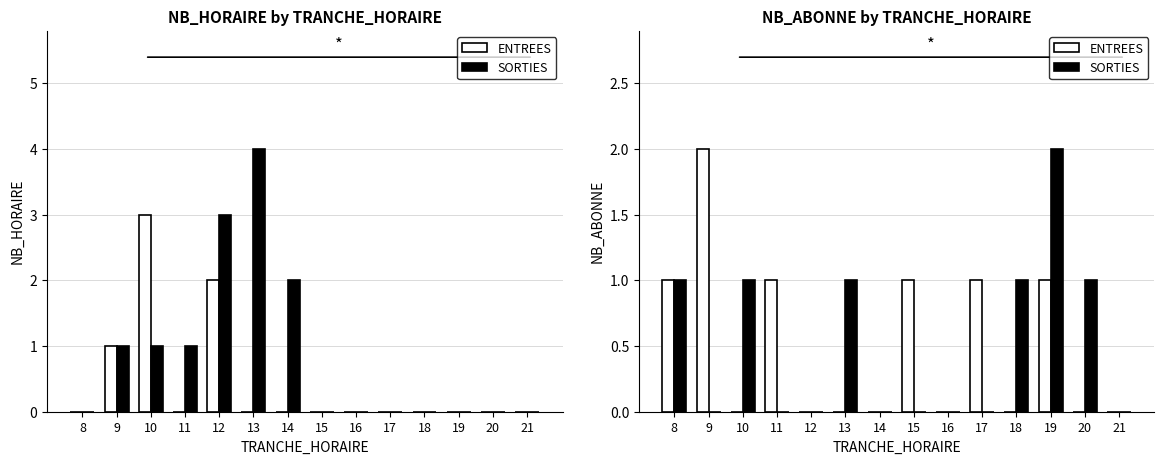

The value of ENTREES at 9 is 1. True or false?

False